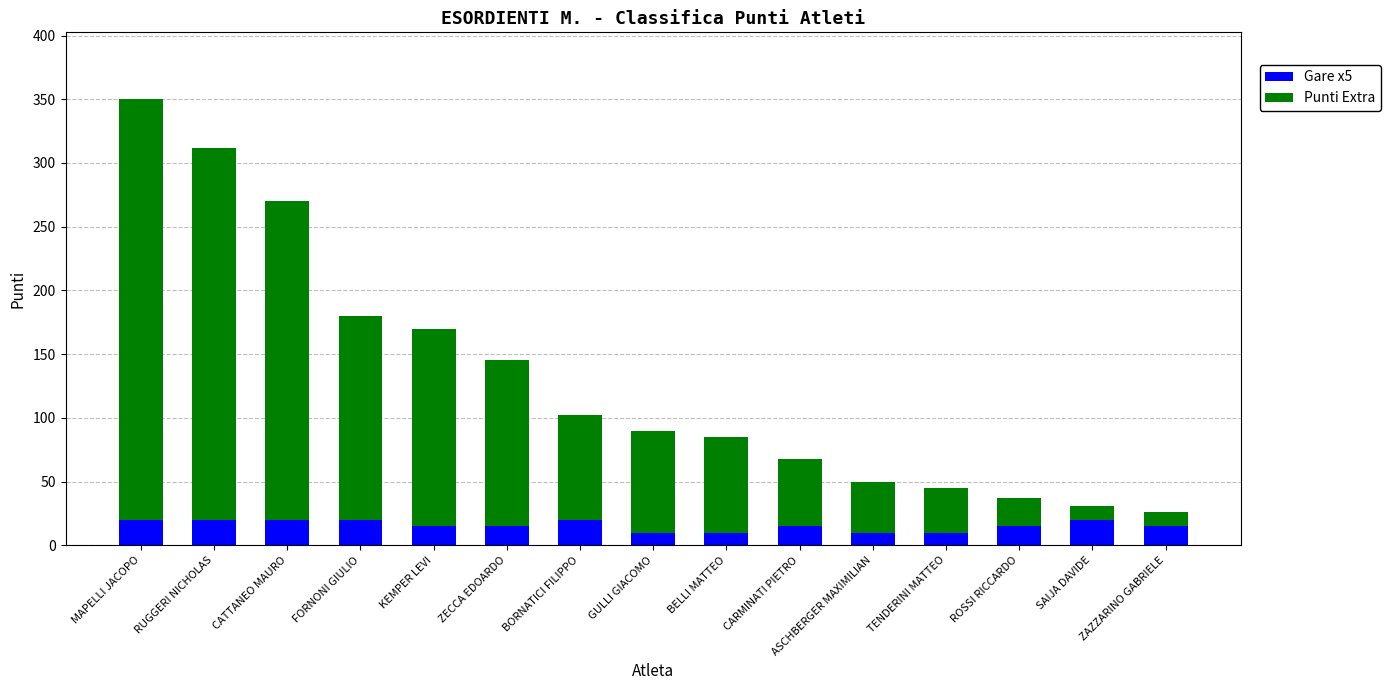

Does the chart contain stacked bars?

Yes